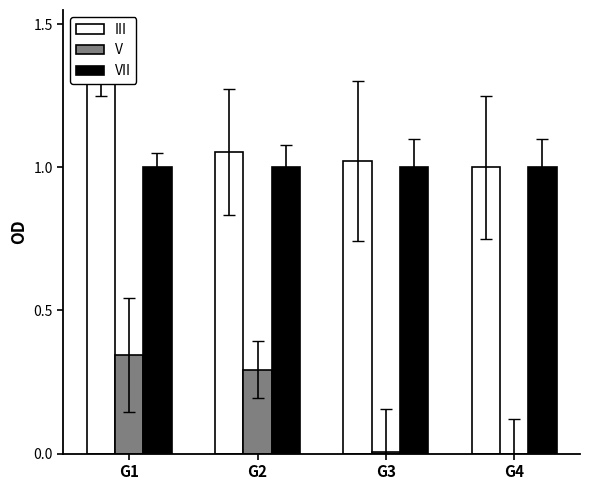

Rank the series by their maximum value, from highest to lowest.

III, VII, V